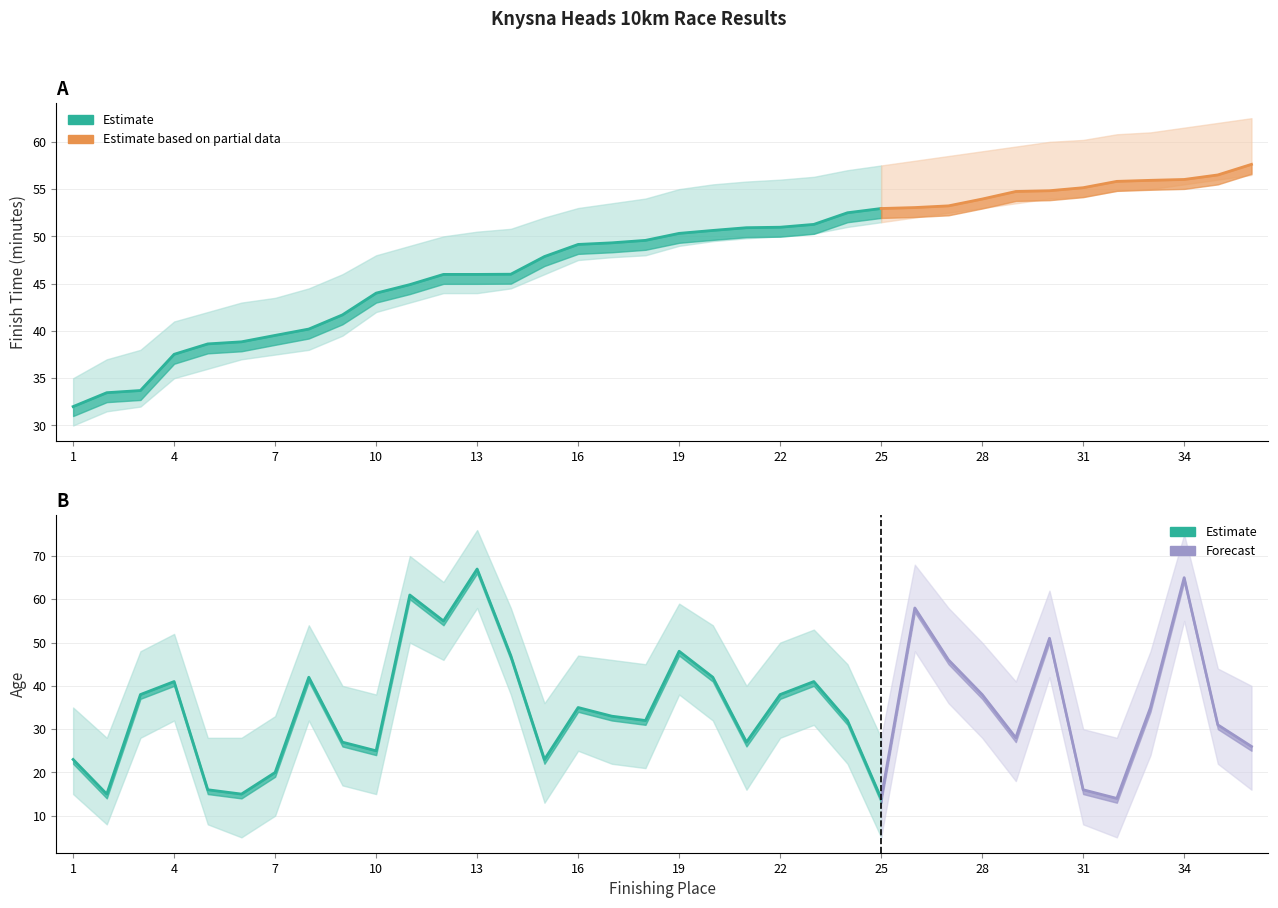

At which label is Finish Time (min) closest to 44?

10